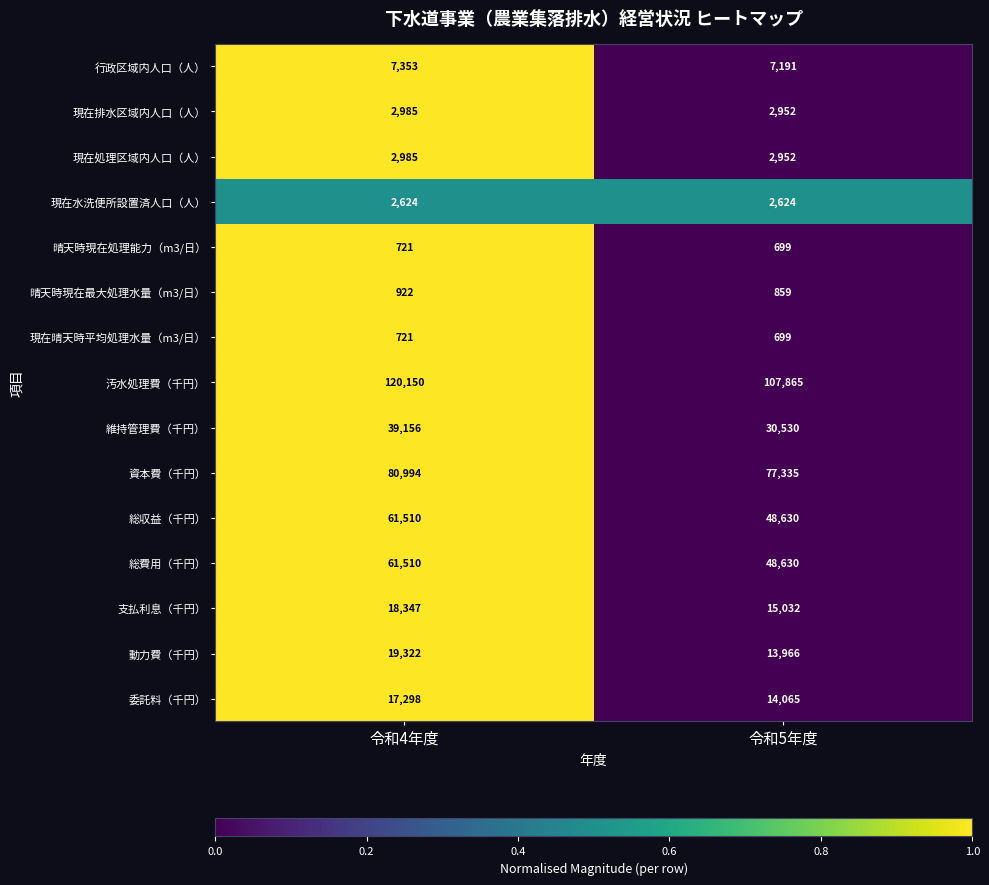

At which category is the sum across all series the highest?

令和4年度